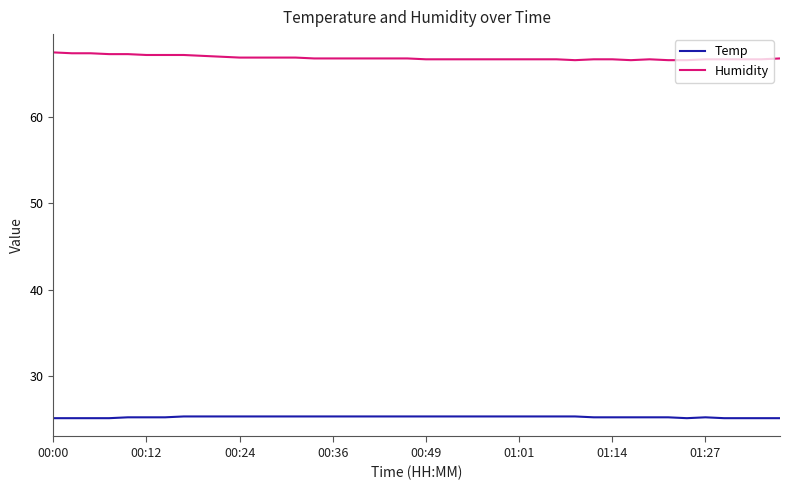

Which series has the largest total across all categories?

Humidity